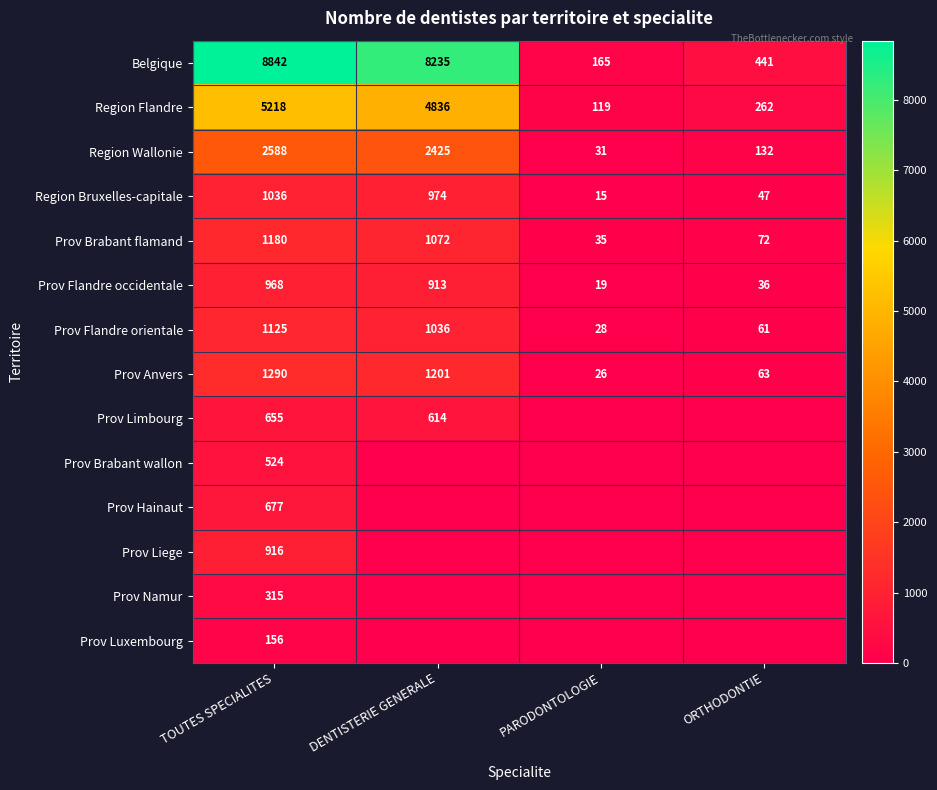

Is it true that Prov Namur equals 315 at TOUTES SPECIALITES?

True